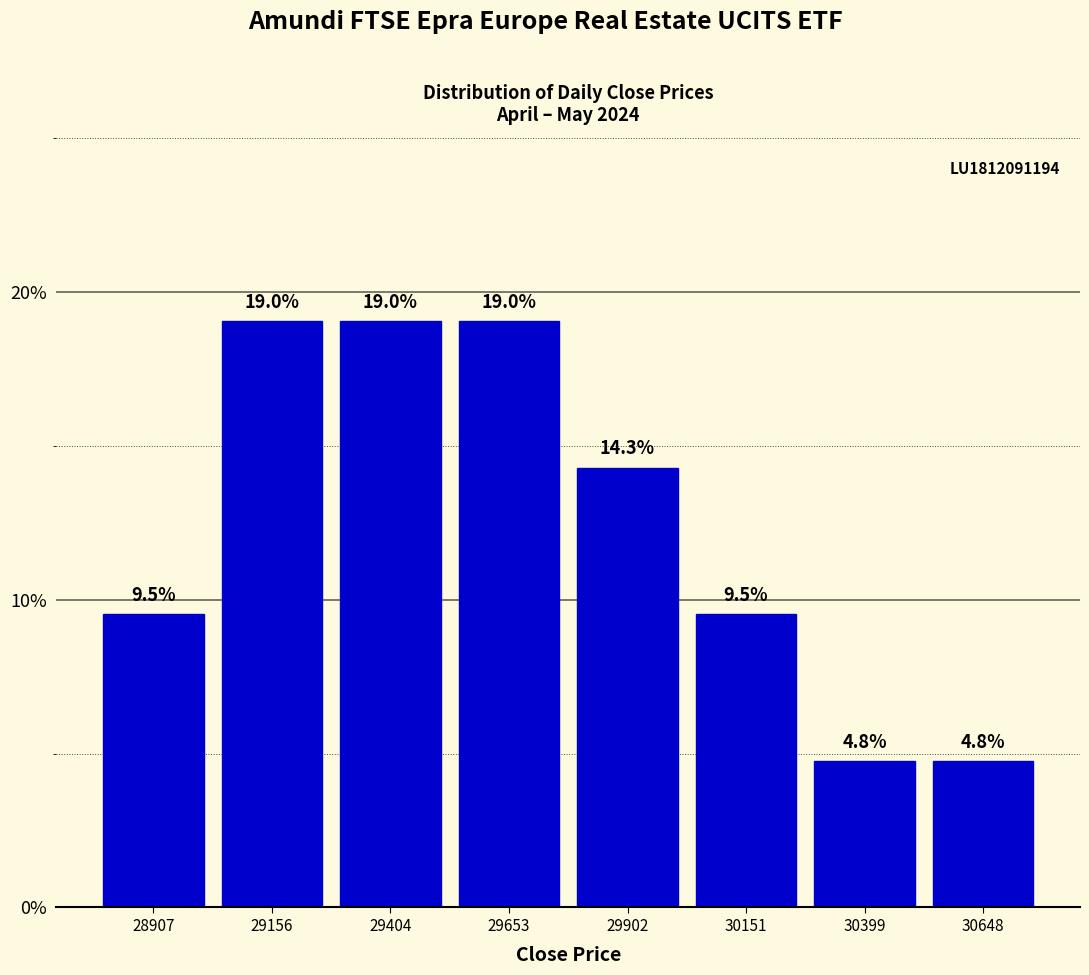

Reading left to right, list every bar in this chart as the range it spans on the x-axis followed by its height. The bar edges are not printed on the chart, so give them approximately, as read against the axis.

28800 to 29050: 9.5
29050 to 29300: 19.0
29300 to 29550: 19.0
29550 to 29800: 19.0
29800 to 30050: 14.3
30050 to 30300: 9.5
30300 to 30500: 4.8
30500 to 30750: 4.8